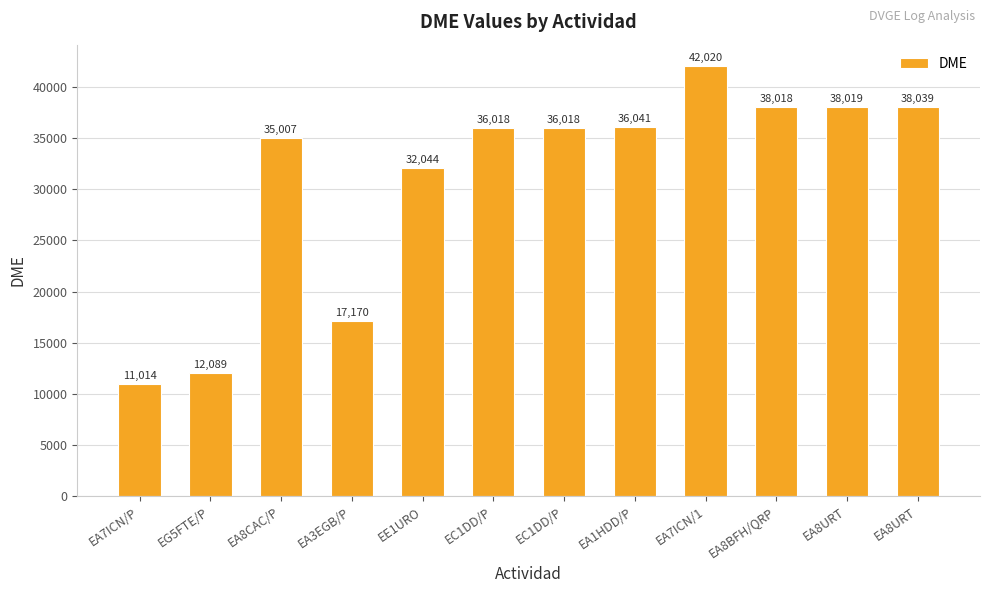

What is the sum of all values?

371497